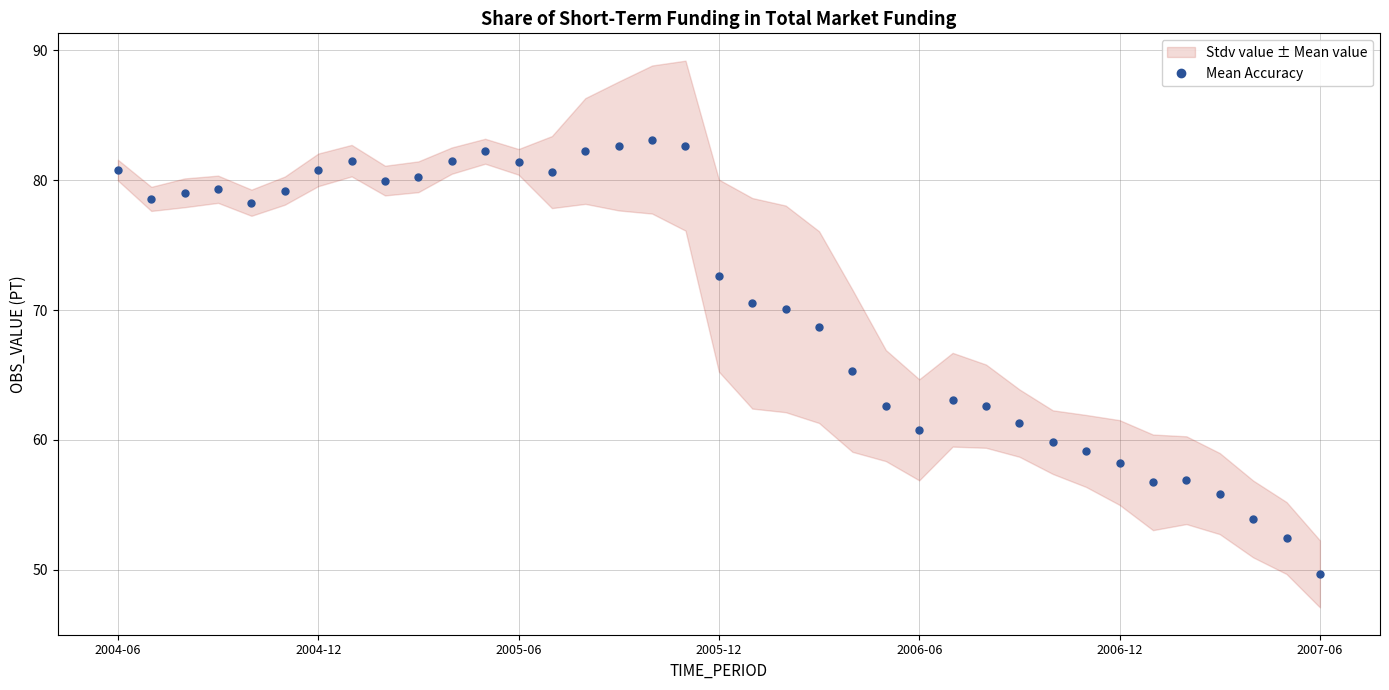

True or false: the data shows 76.1 at 35.

False